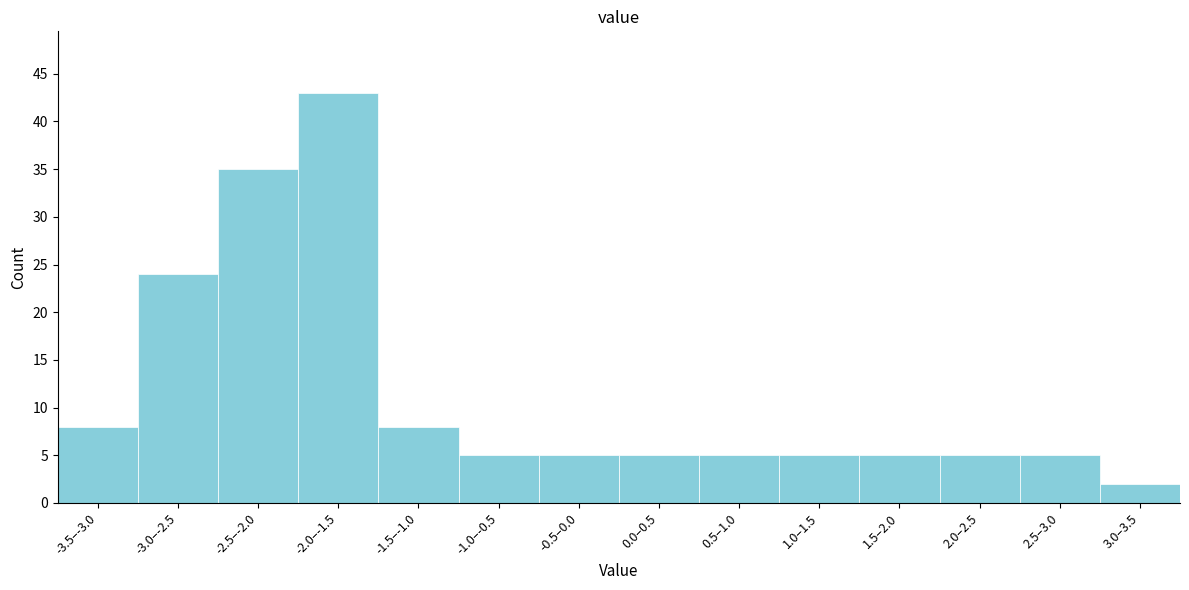

Reading left to right, what are all the values shown in this chart?

-3.5–-3.0=8	-3.0–-2.5=24	-2.5–-2.0=35	-2.0–-1.5=43	-1.5–-1.0=8	-1.0–-0.5=5	-0.5–0.0=5	0.0–0.5=5	0.5–1.0=5	1.0–1.5=5	1.5–2.0=5	2.0–2.5=5	2.5–3.0=5	3.0–3.5=2